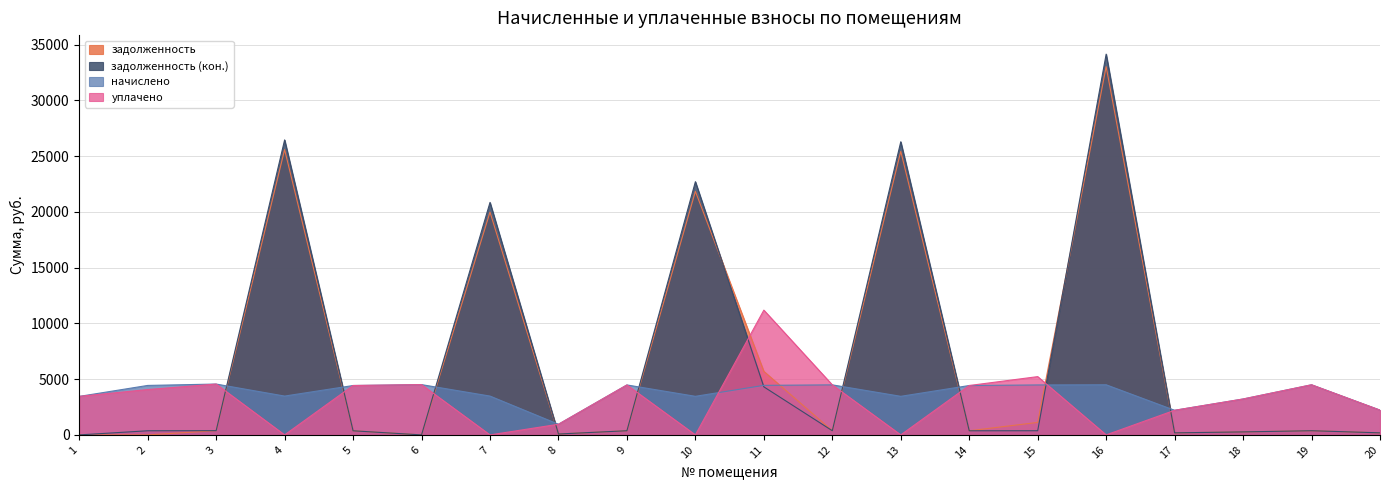

How many lines are shown in the chart?

4